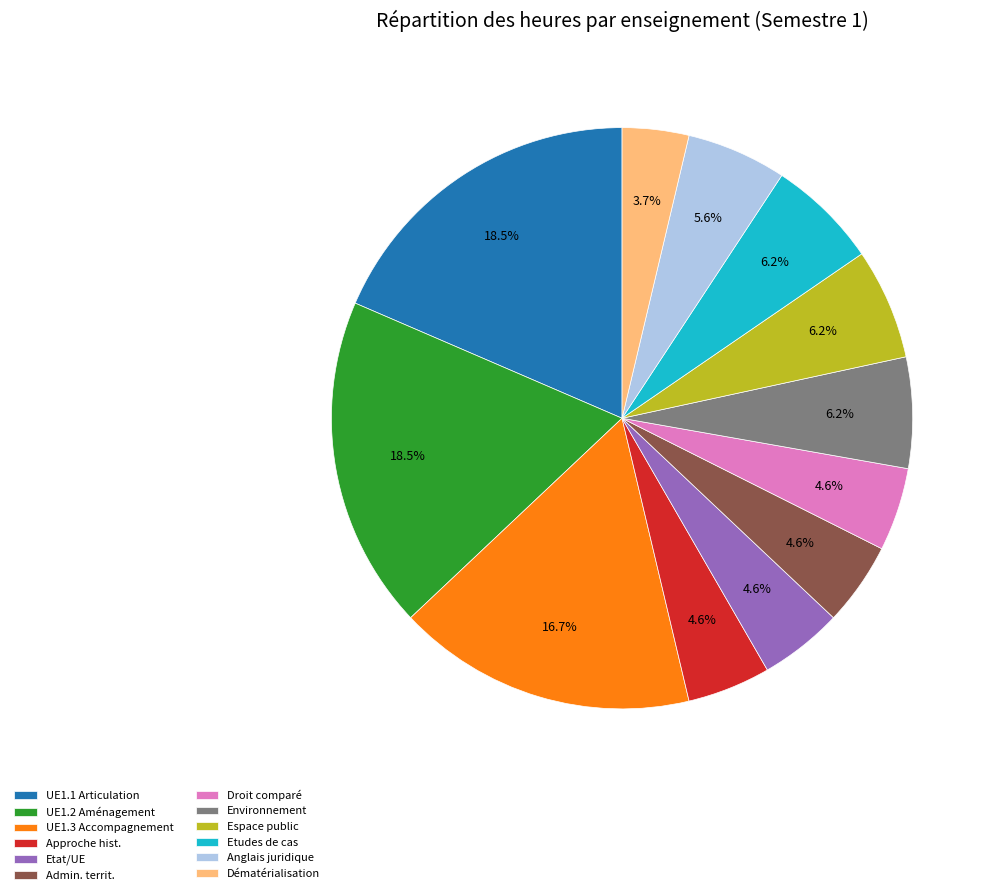

How many slices are in this pie chart?

12